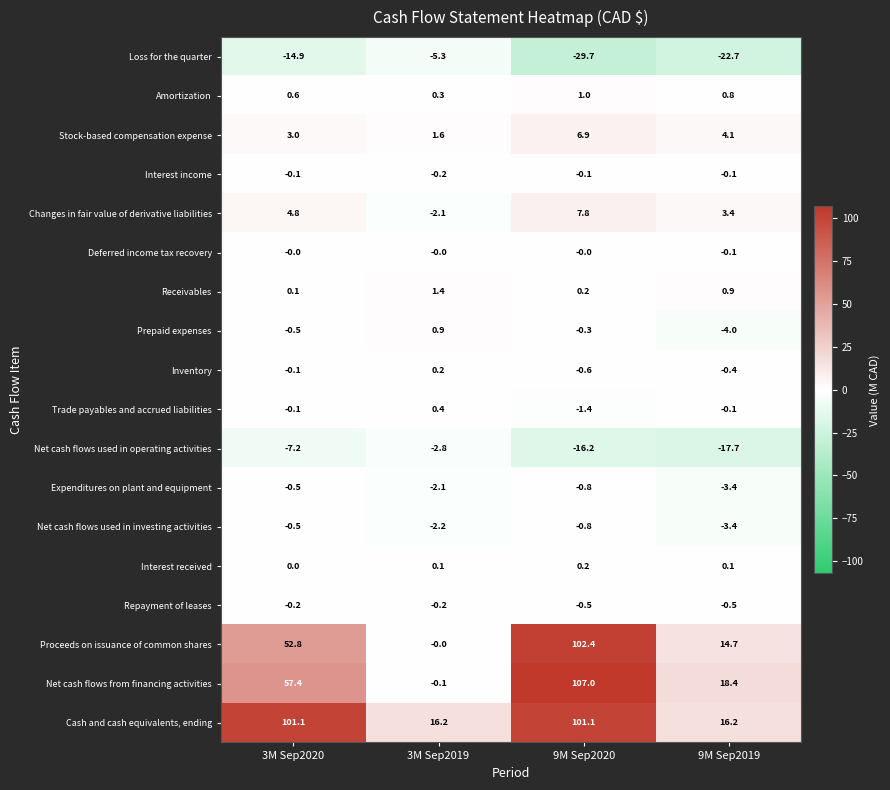

Rank the categories by Net cash flows from financing activities value from lowest to highest.

3M Sep2019, 9M Sep2019, 3M Sep2020, 9M Sep2020